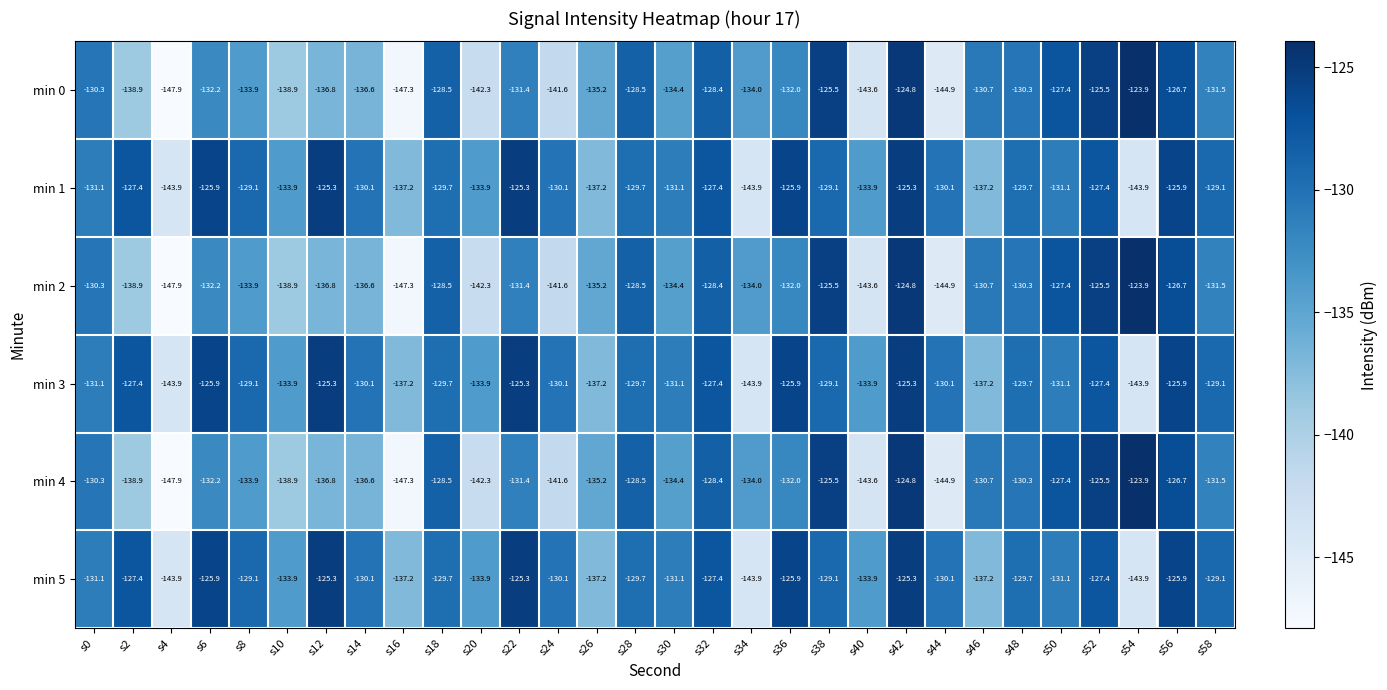

At which category is the sum across all series the highest?

s42